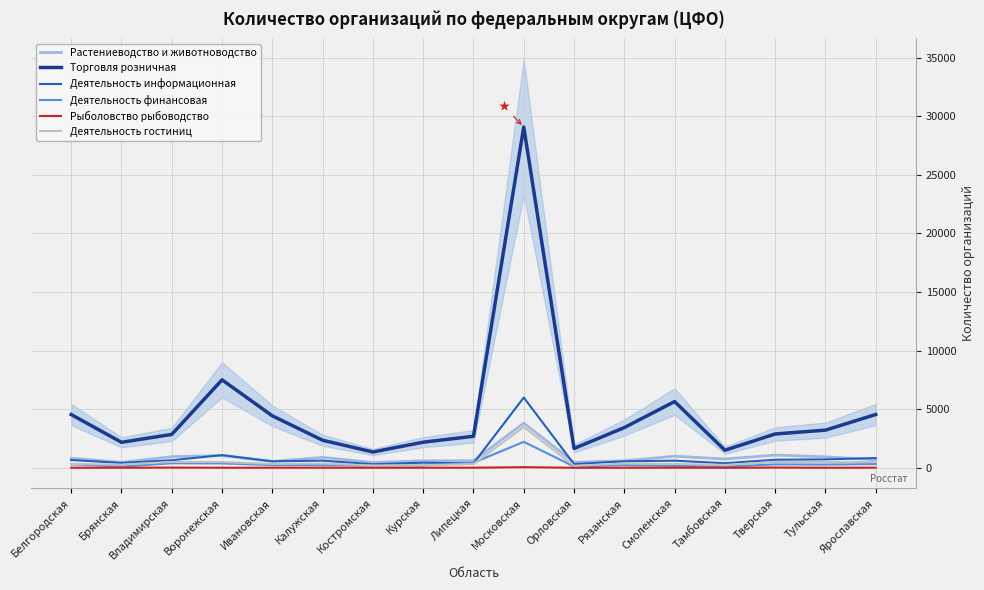

Is it true that Рыболовство рыбоводство equals 5 at Воронежская?

True